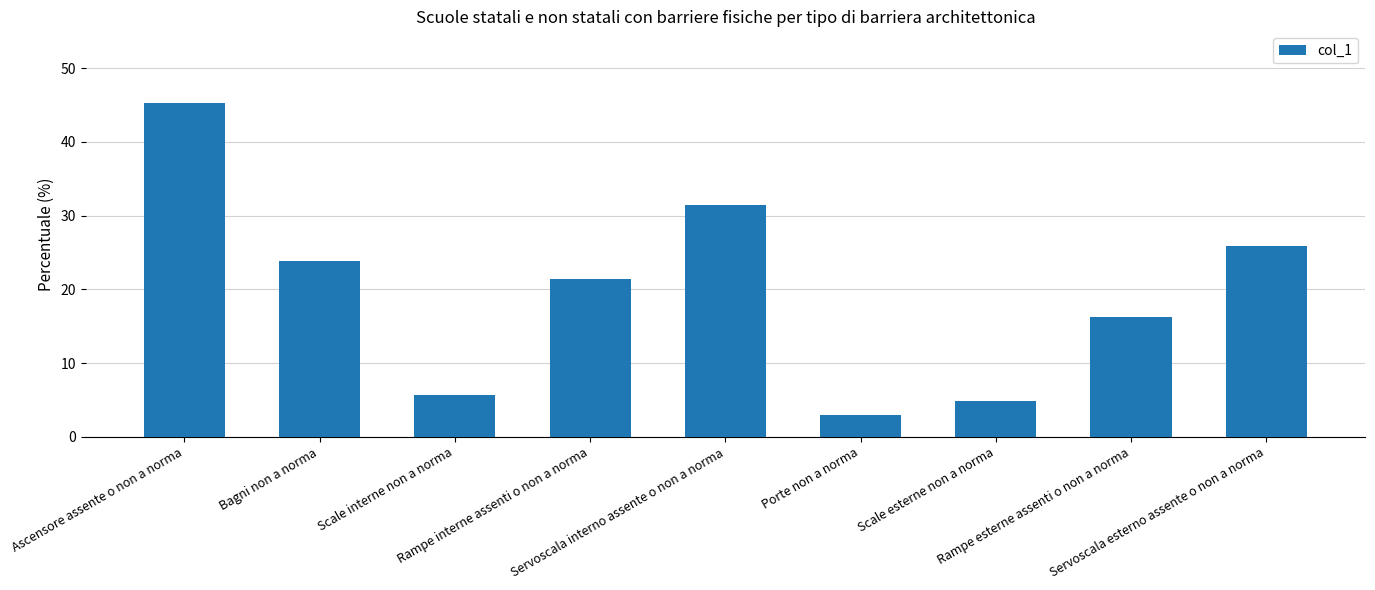

What is the sum of the values at Ascensore assente o non a norma and Servoscala interno assente o non a norma?

76.7